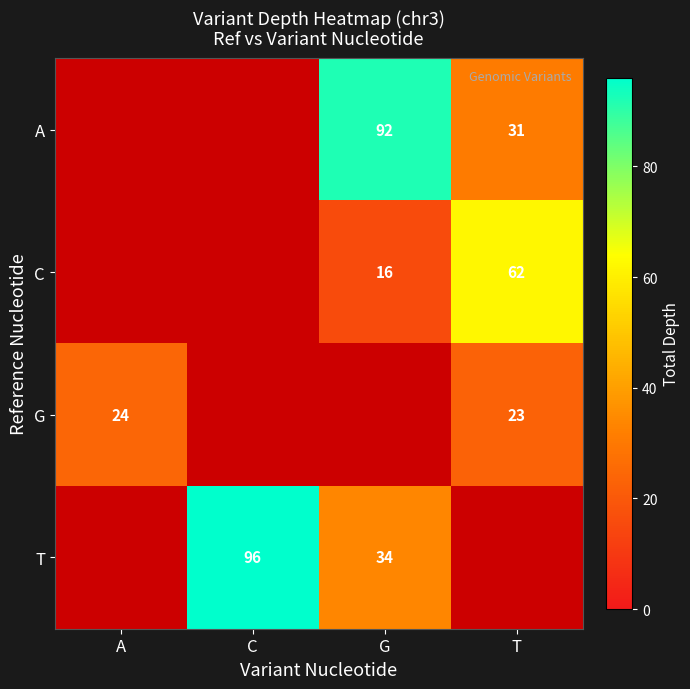

Is it true that G equals 14 at T?

False